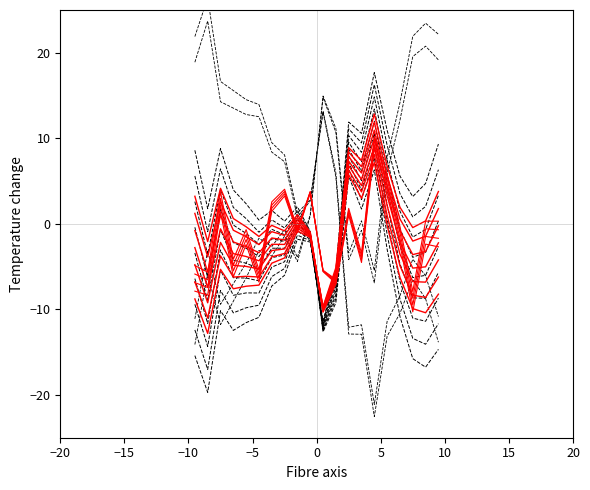

True or false: col_516 has more than 2 points higher than both neighbors.

True